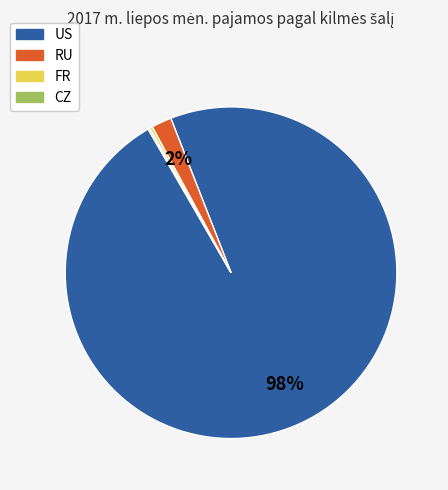

To the nearest percent, what is the average slice percentage?

25%